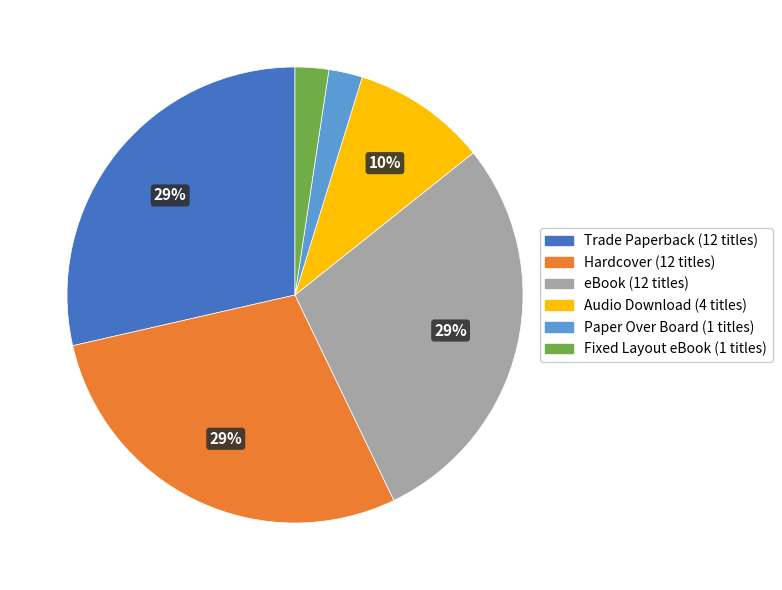

Is the sum of Fixed Layout eBook and eBook greater than half?

No